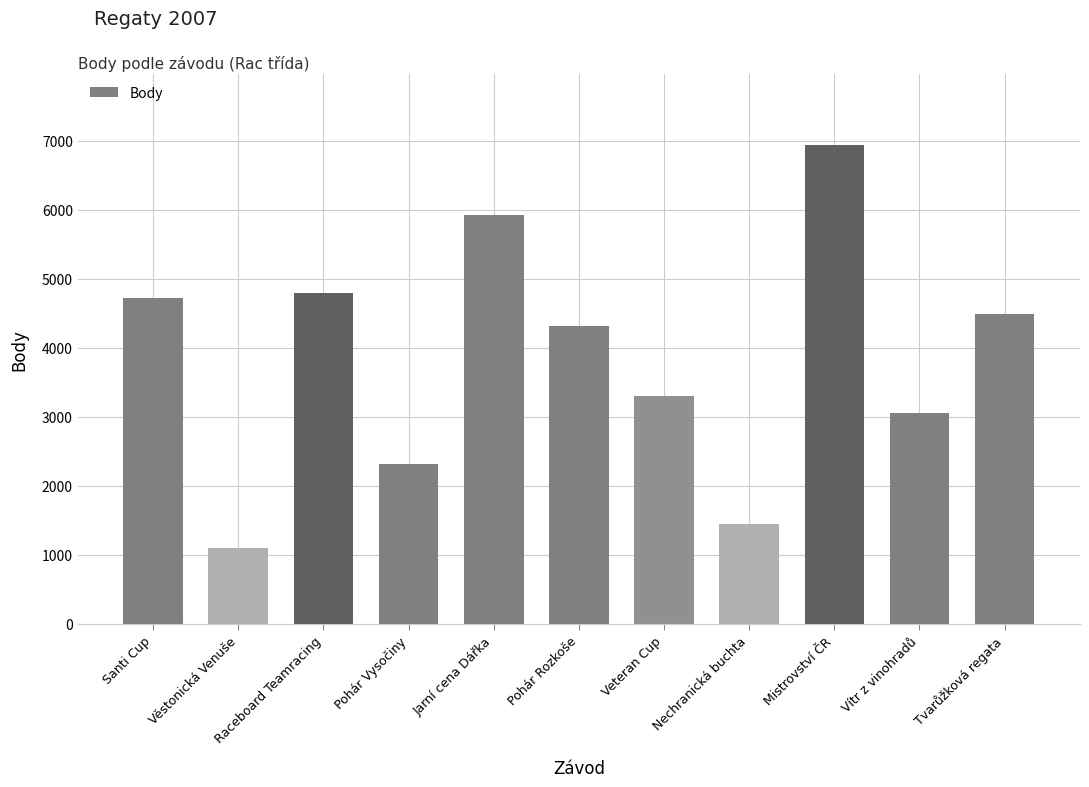

What is the label of the 6th bar from the left?

Pohár Rozkoše